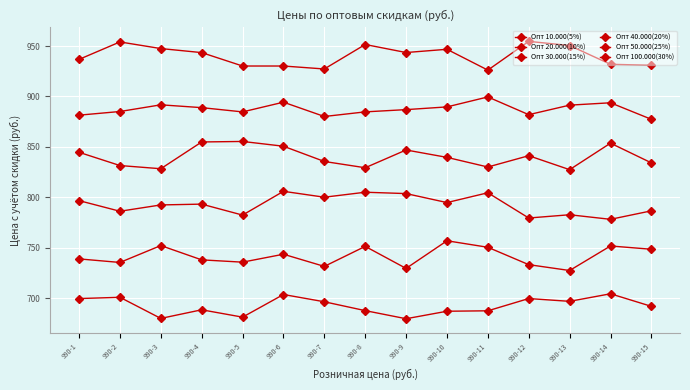

Count the number of categories in the chart.

15